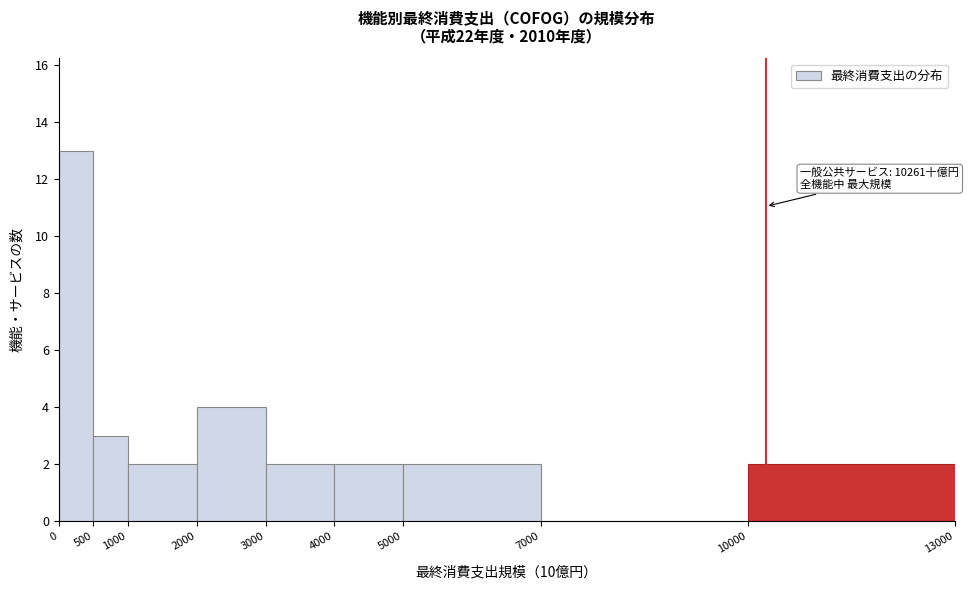

Which range on the x-axis has the tallest bar?

0 to 500